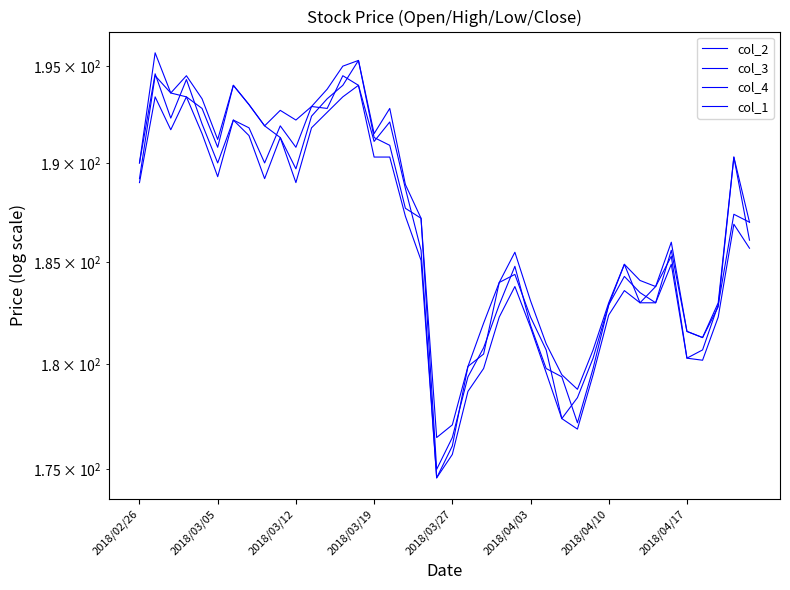

What is the average value of the col_4 series?

186.5